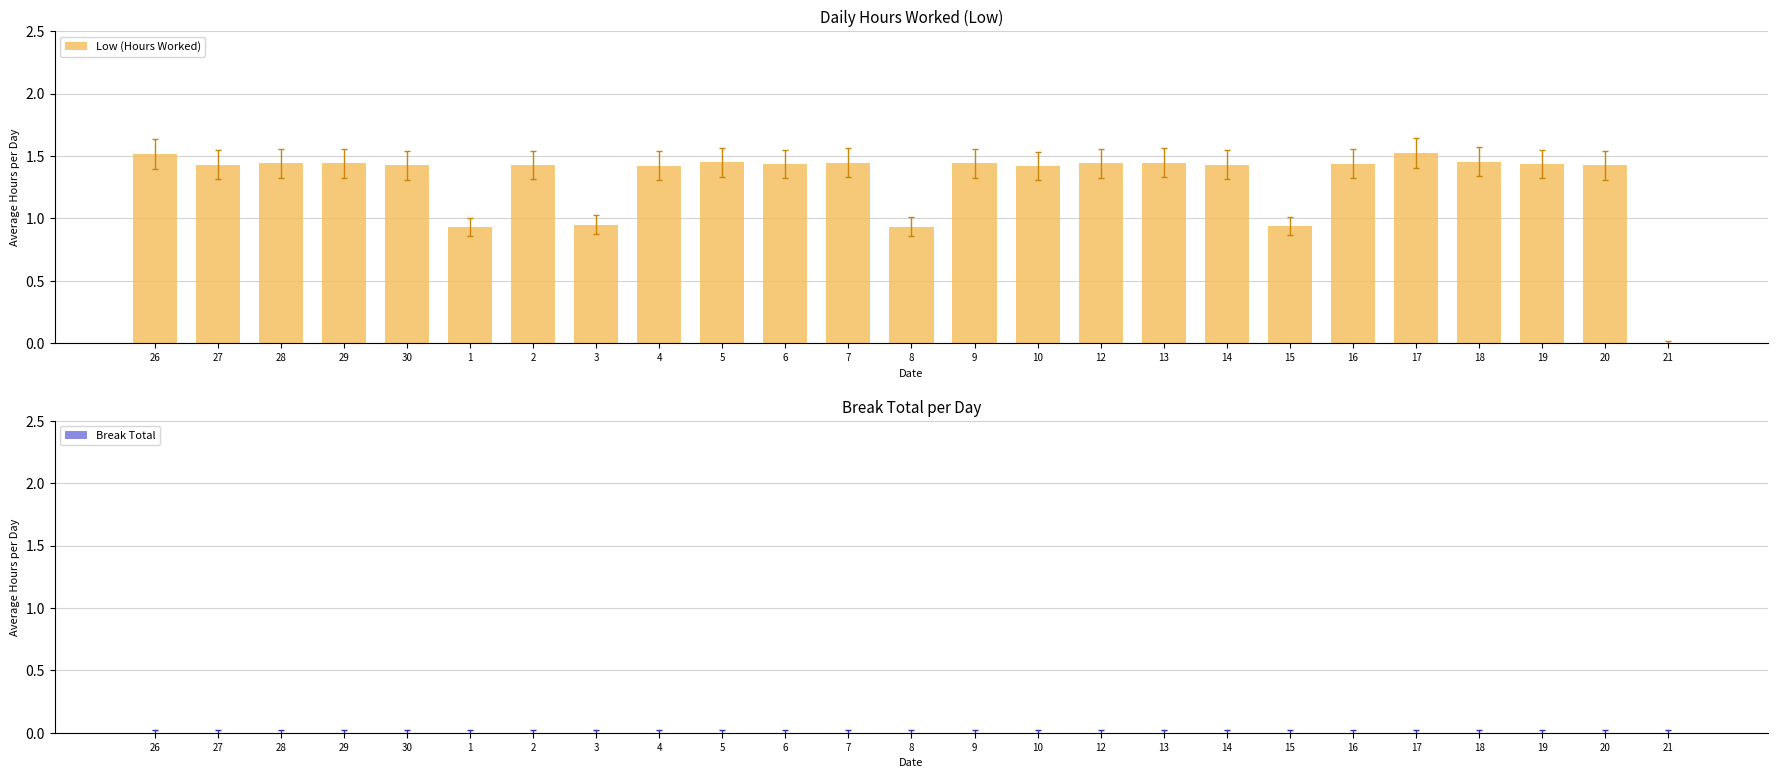

At which label does the data first exceed 1?

26